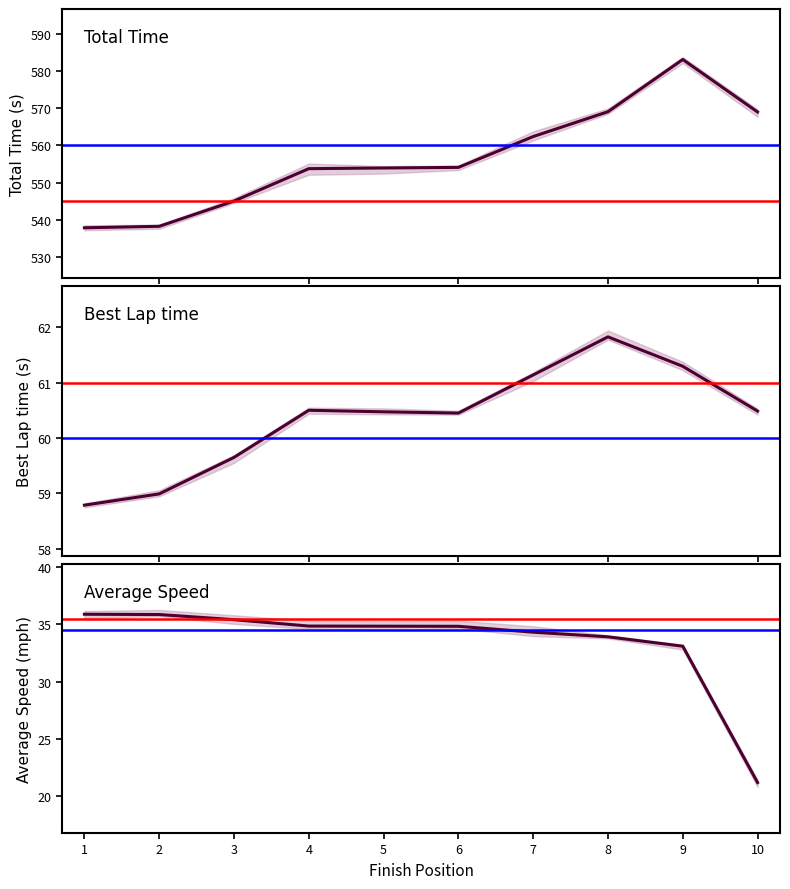

What is the maximum value shown in the chart?

583.1